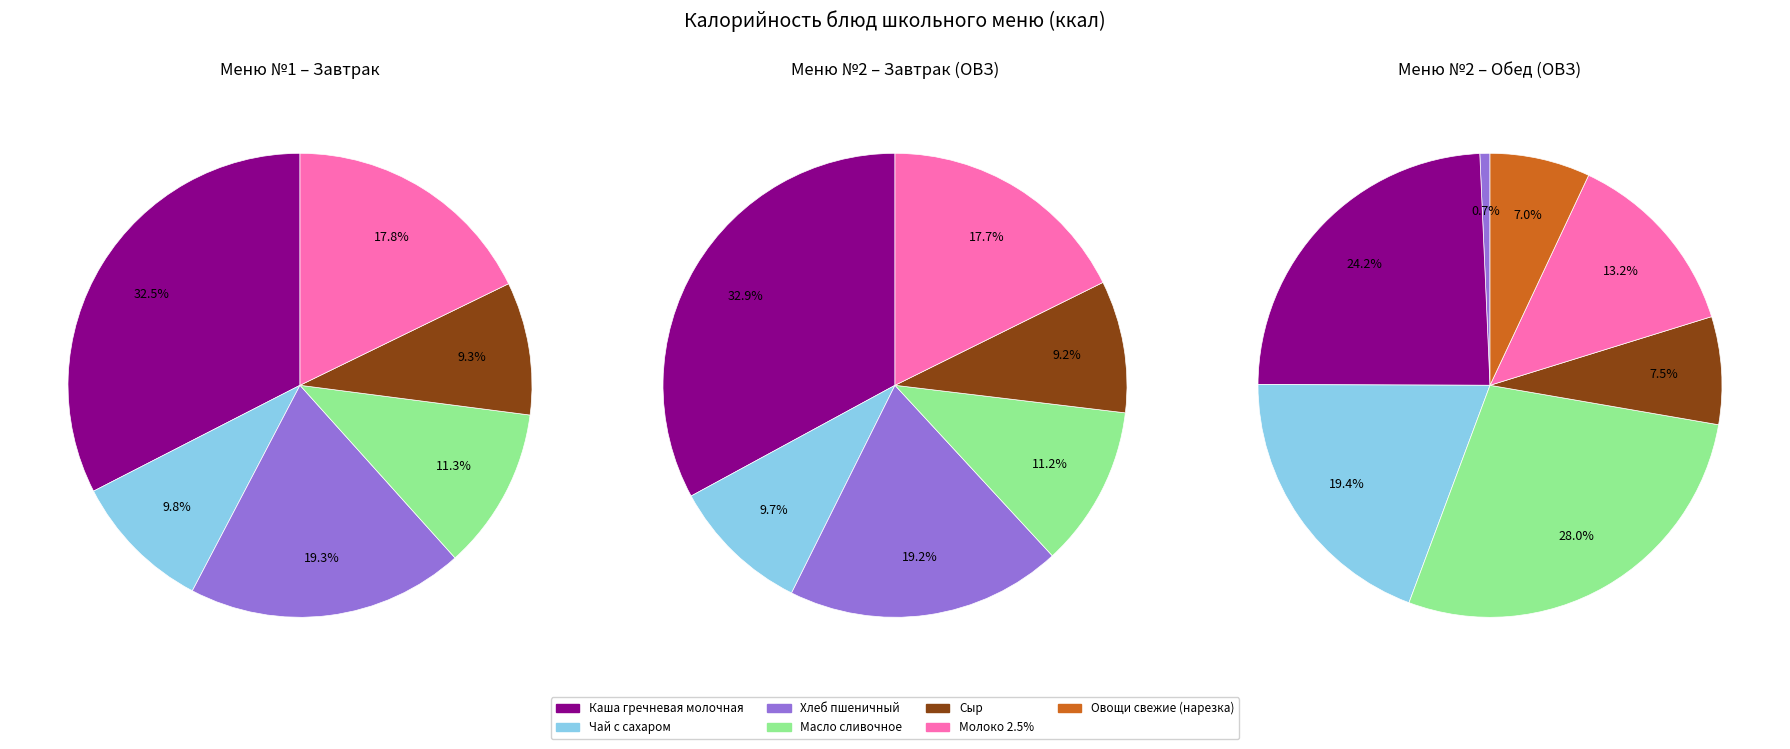

Which category has the smallest portion of the pie?

Сыр